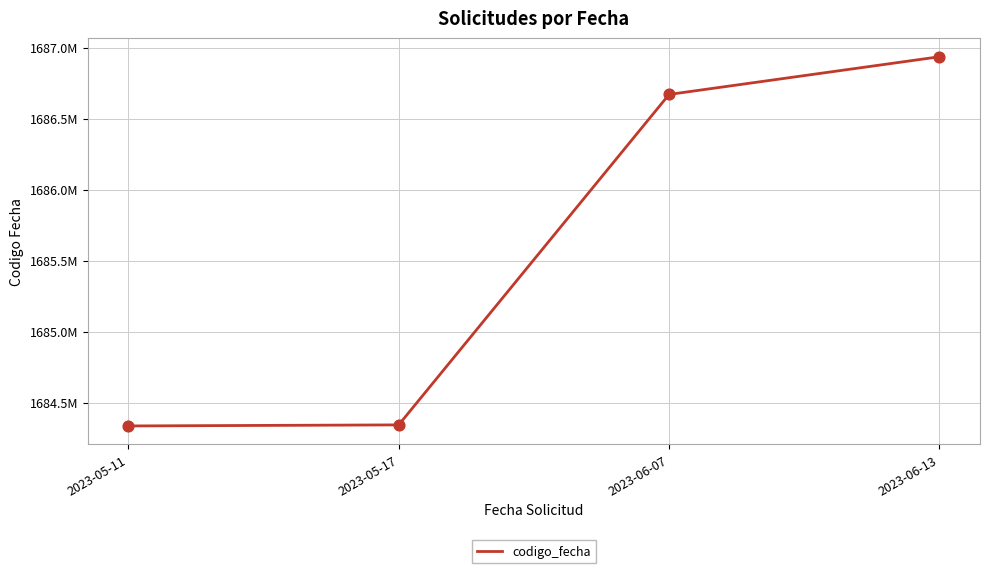

Does the chart have visible grid lines?

Yes